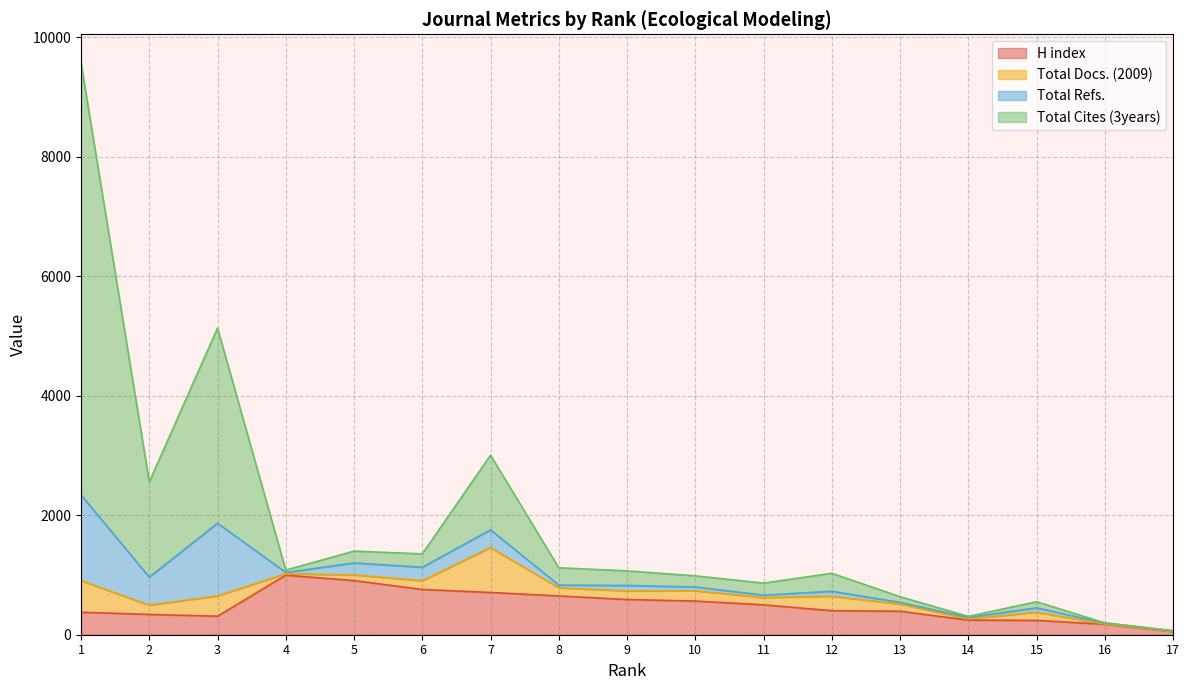

What is the highest value of the H index series?

996